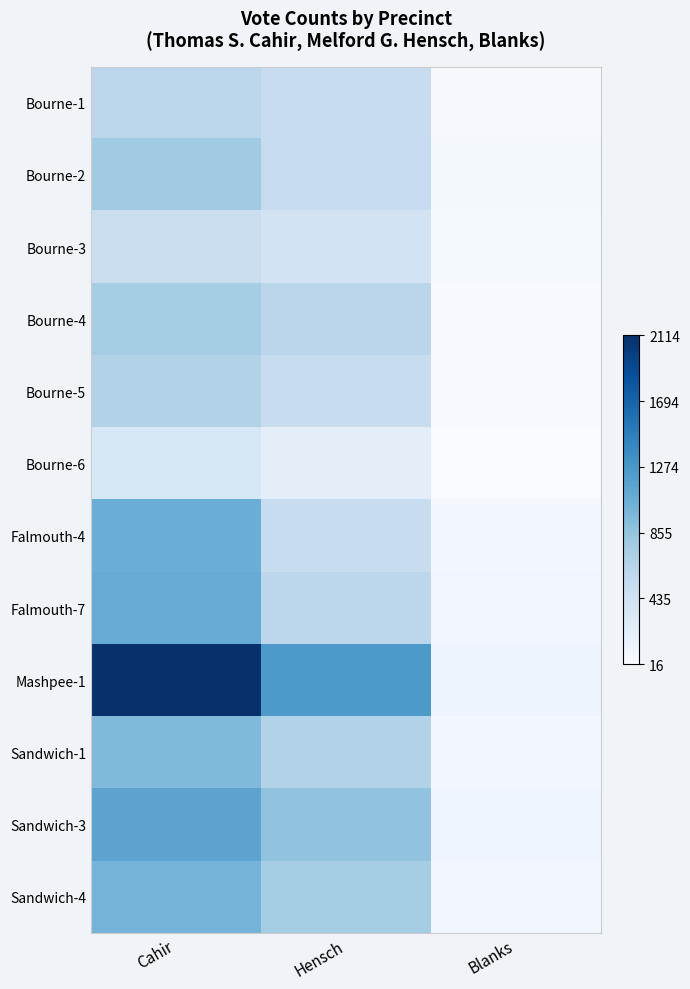

Reading left to right, what are all the values shown in this chart?

Bourne-1: Cahir=600	Hensch=511	Blanks=36
Bourne-2: Cahir=784	Hensch=539	Blanks=58
Bourne-3: Cahir=491	Hensch=409	Blanks=43
Bourne-4: Cahir=756	Hensch=609	Blanks=27
Bourne-5: Cahir=667	Hensch=522	Blanks=31
Bourne-6: Cahir=339	Hensch=216	Blanks=16
Falmouth-4: Cahir=1067	Hensch=523	Blanks=74
Falmouth-7: Cahir=1088	Hensch=602	Blanks=84
Mashpee-1: Cahir=2114	Hensch=1255	Blanks=120
Sandwich-1: Cahir=951	Hensch=669	Blanks=78
Sandwich-3: Cahir=1157	Hensch=865	Blanks=100
Sandwich-4: Cahir=1010	Hensch=758	Blanks=82